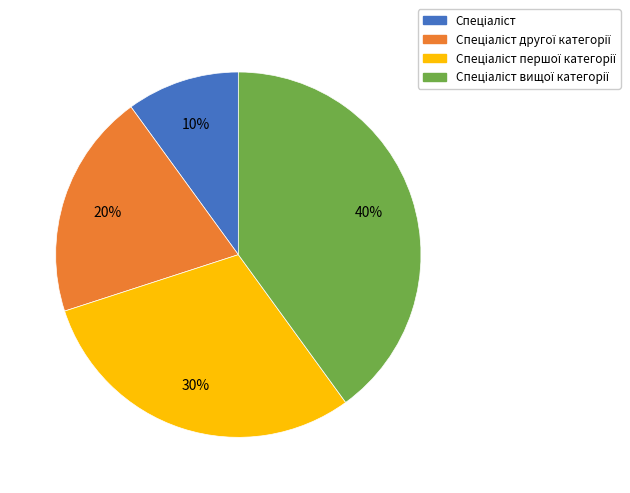

To the nearest percent, what is the difference between the largest and smallest slice percentages?

30%